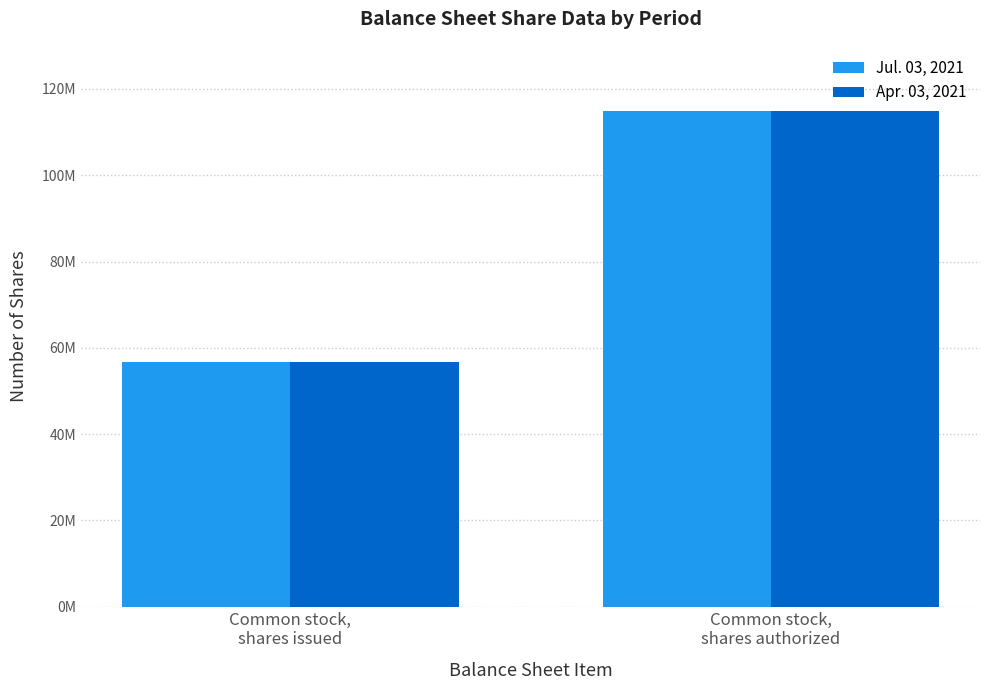

What position from the right is Common stock,
shares issued?

2